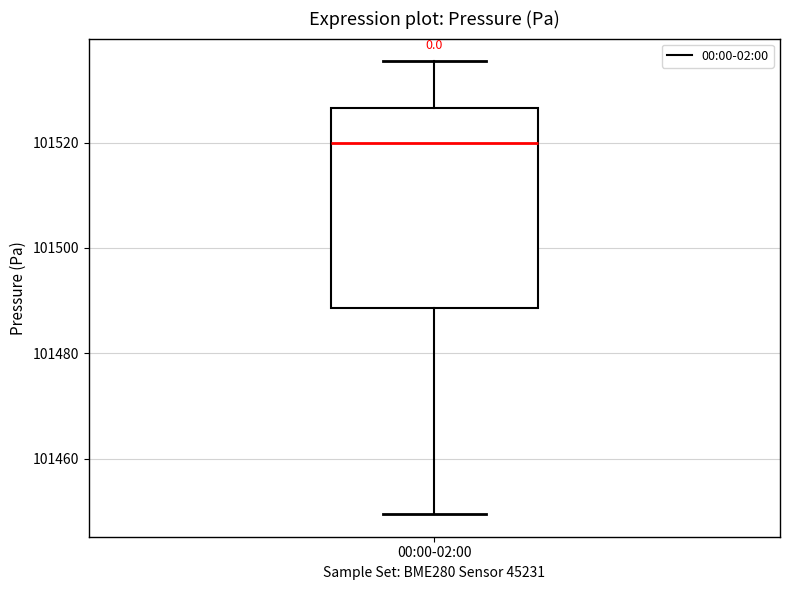

Transcribe this box plot: give where the median line is, the range the box spans, and where the two whiskers end, as read against the y-axis. The values are not printed on the chart, so give them approximately, as read against the axis.

median 101520, box 101488 to 101526, whiskers 101450 to 101536